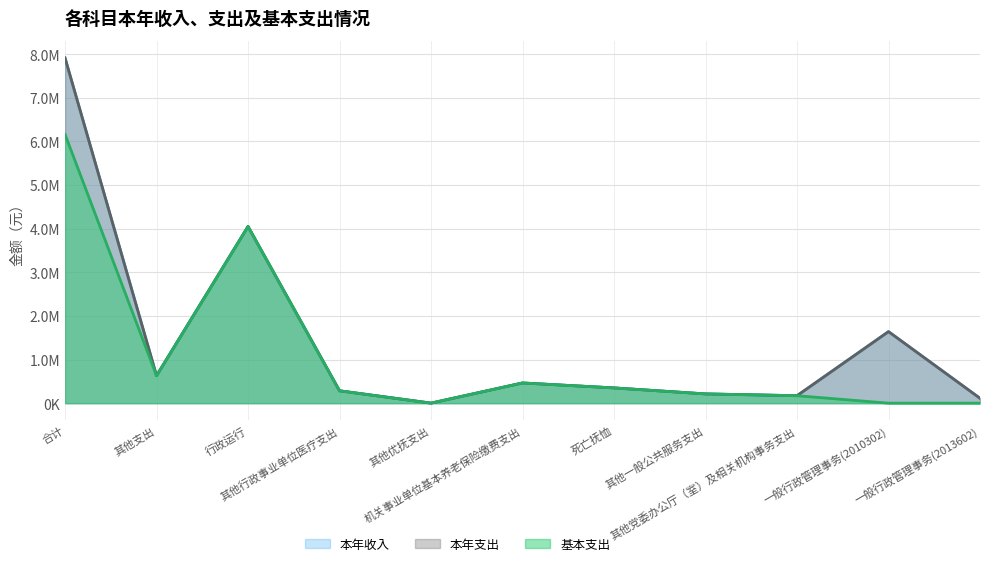

Which series has the largest total across all categories?

本年收入